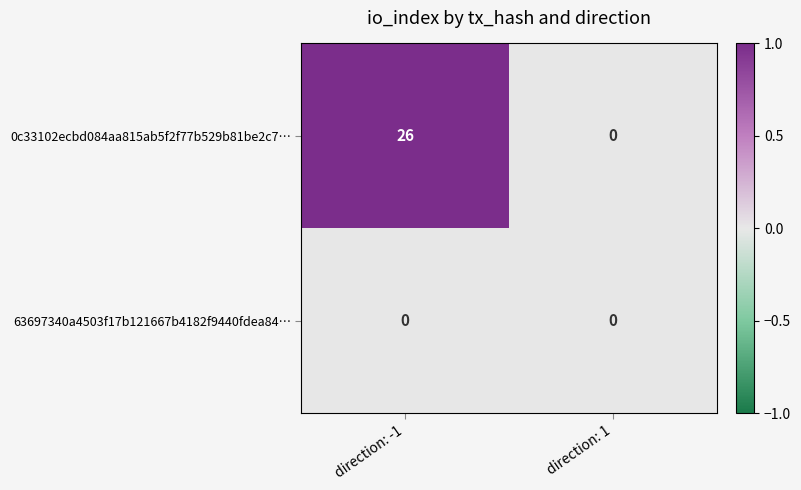

The value of 0c33102ecbd084aa815ab5f2f77b529b81be2c7… at direction: -1 is 26. True or false?

True